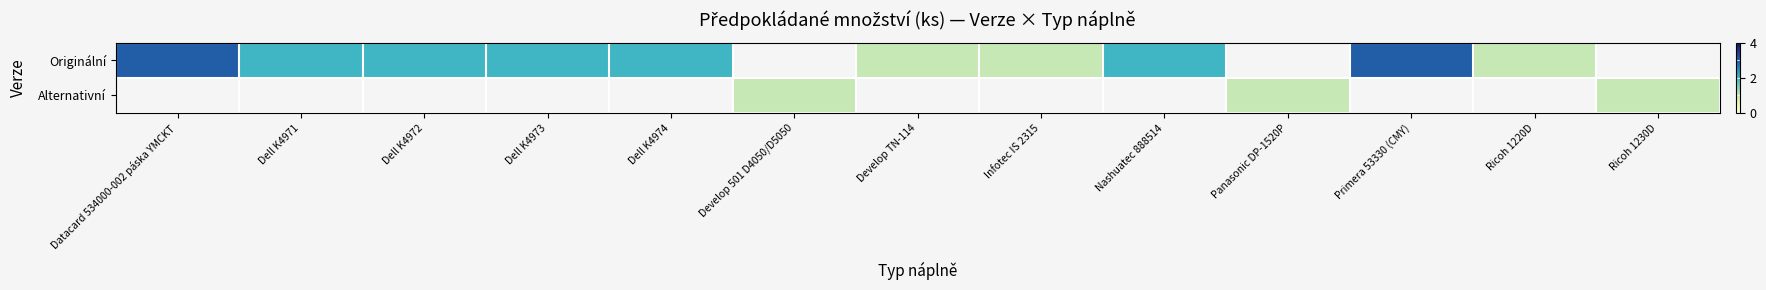

The Originální series shows 1.0 at Develop TN-114. True or false?

True